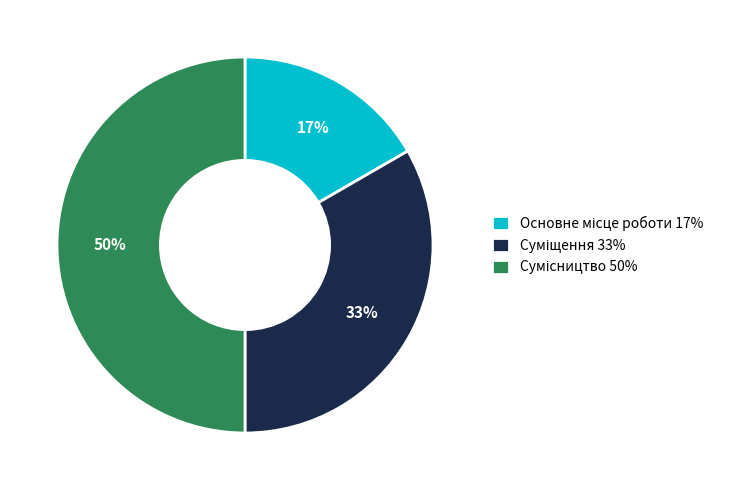

To the nearest percent, what is the difference between the largest and smallest slice percentages?

33%